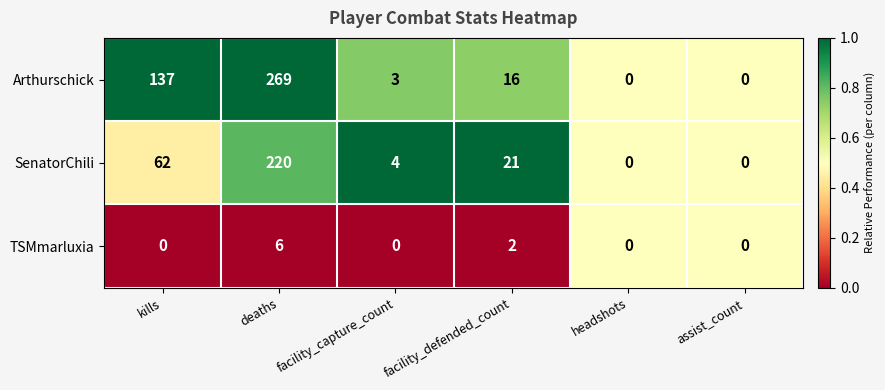

At deaths, list the series in order from largest to smallest.

Arthurschick, SenatorChili, TSMmarluxia